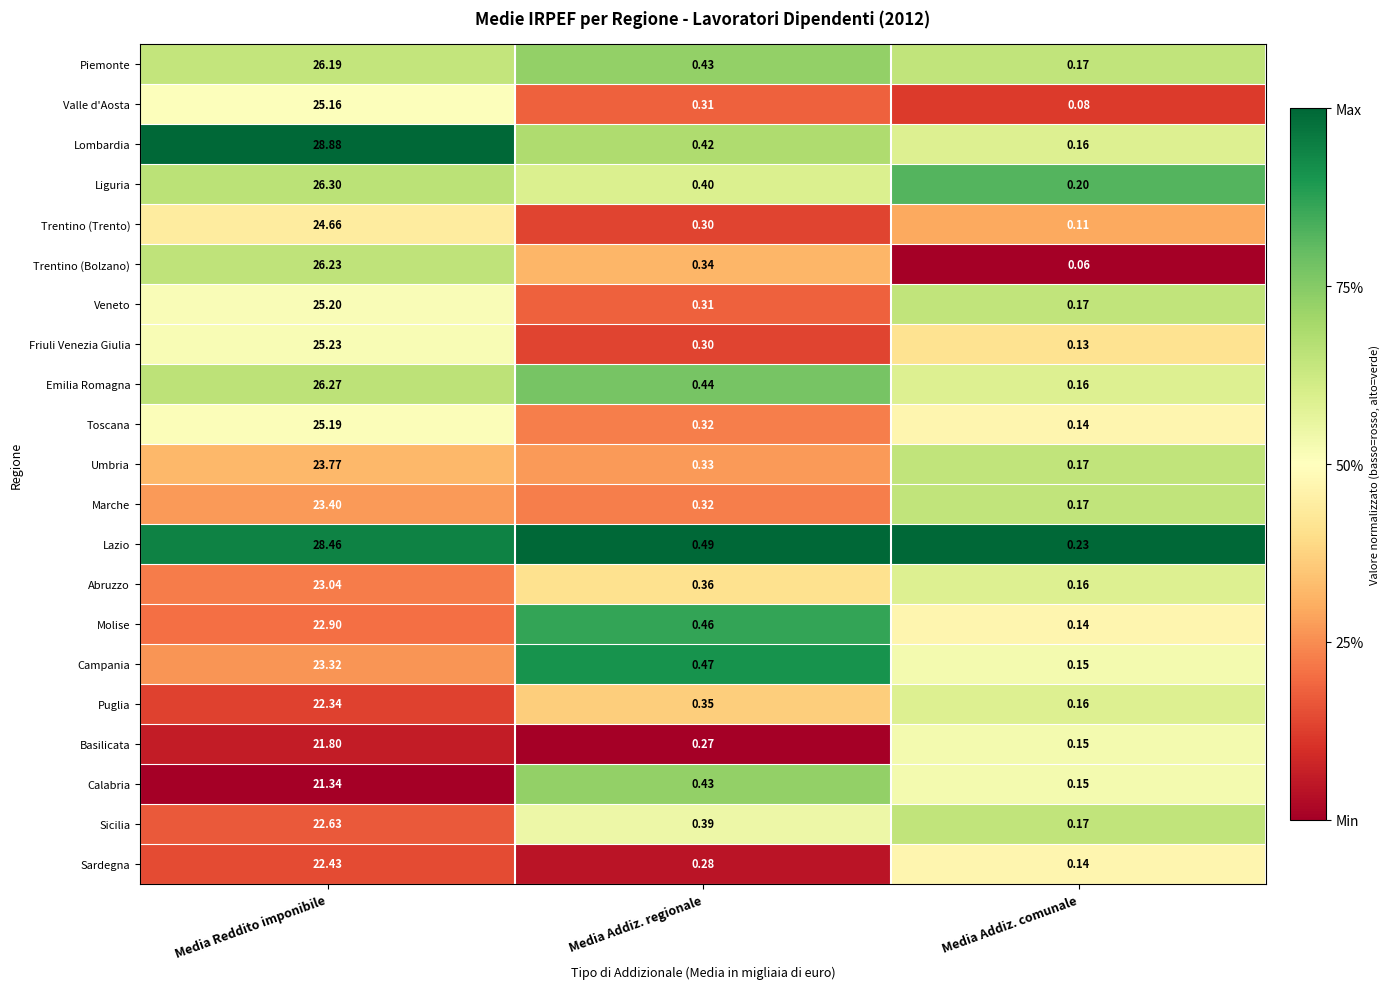

Which label corresponds to the smallest value in the chart?

Media Addiz. comunale